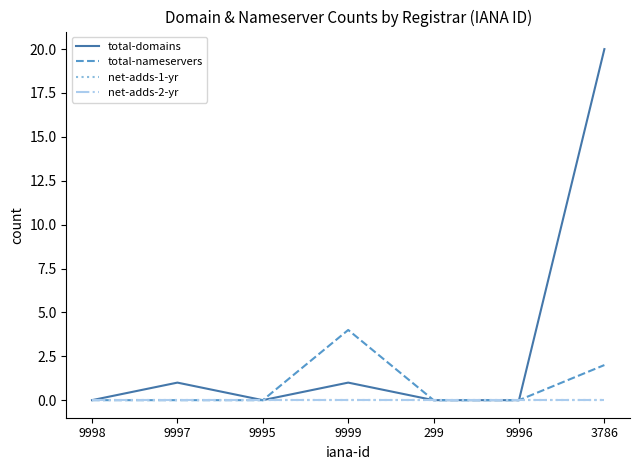

Reading left to right, list all the values displayed in this chart.

total-domains: 0	1	0	1	0	0	20
total-nameservers: 0	0	0	4	0	0	2
net-adds-1-yr: 0	0	0	0	0	0	0
net-adds-2-yr: 0	0	0	0	0	0	0